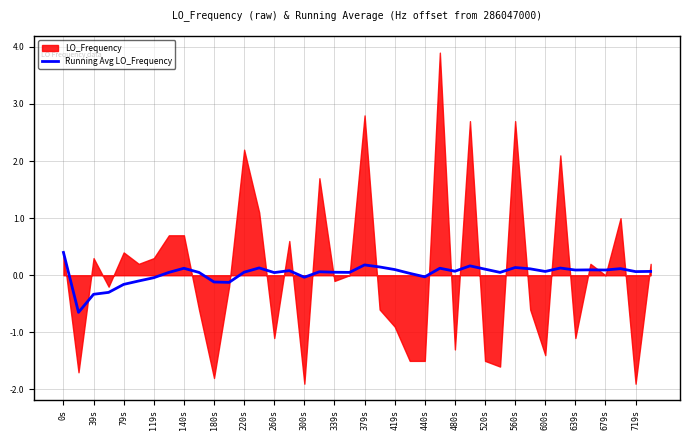

What is the highest value of the Running Avg LO_Frequency series?

0.4